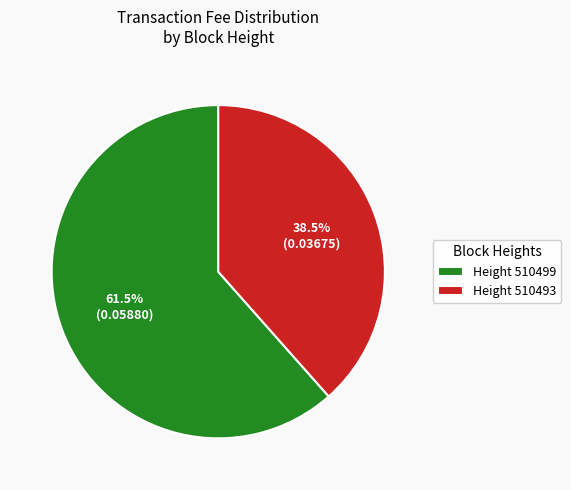

Which category has the smallest portion of the pie?

Height 510493